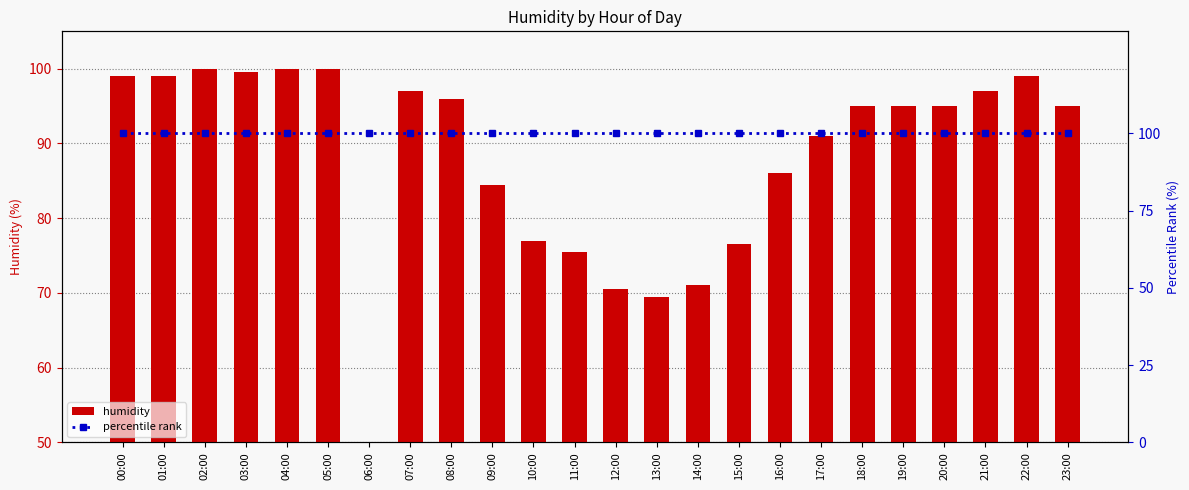

Which series changed the most between 13:00 and 16:00?

humidity